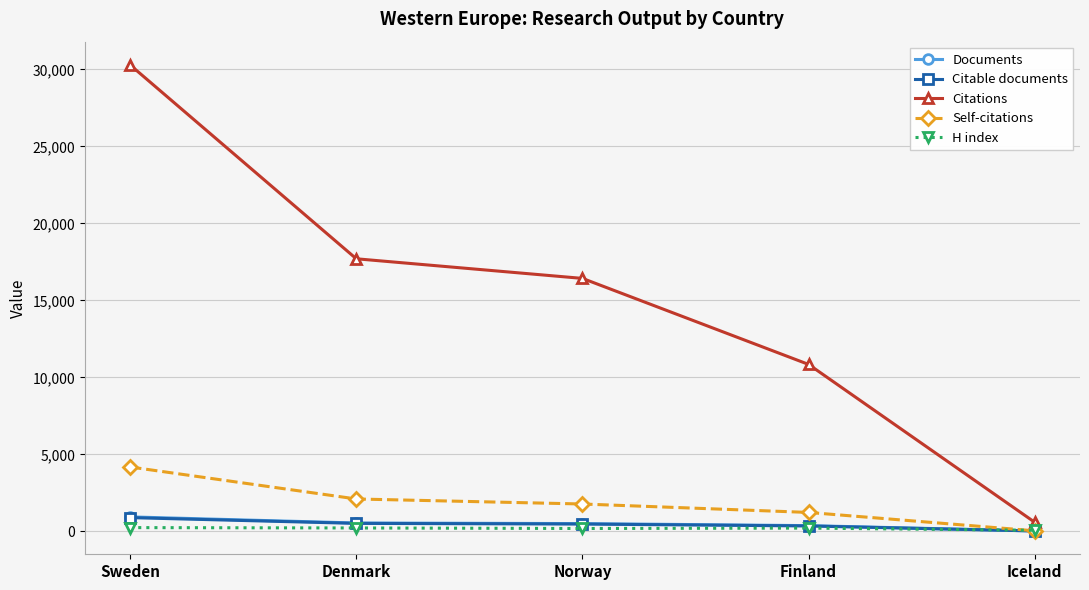

Which series has the largest range (max minus min)?

Citations